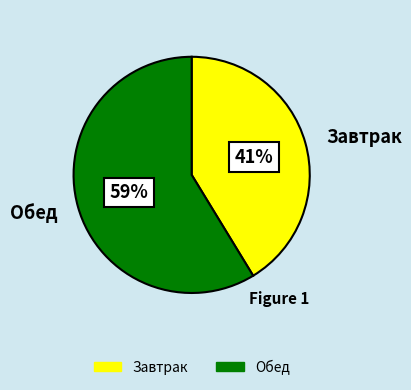

Is the sum of Завтрак and Обед greater than half?

Yes